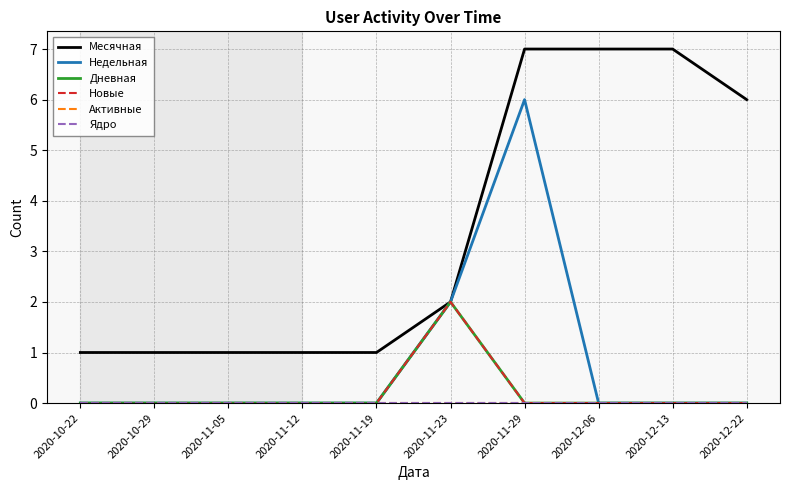

Rank the categories by Дневная value from highest to lowest.

2020-11-23, 2020-10-22, 2020-10-29, 2020-11-05, 2020-11-12, 2020-11-19, 2020-11-29, 2020-12-06, 2020-12-13, 2020-12-22